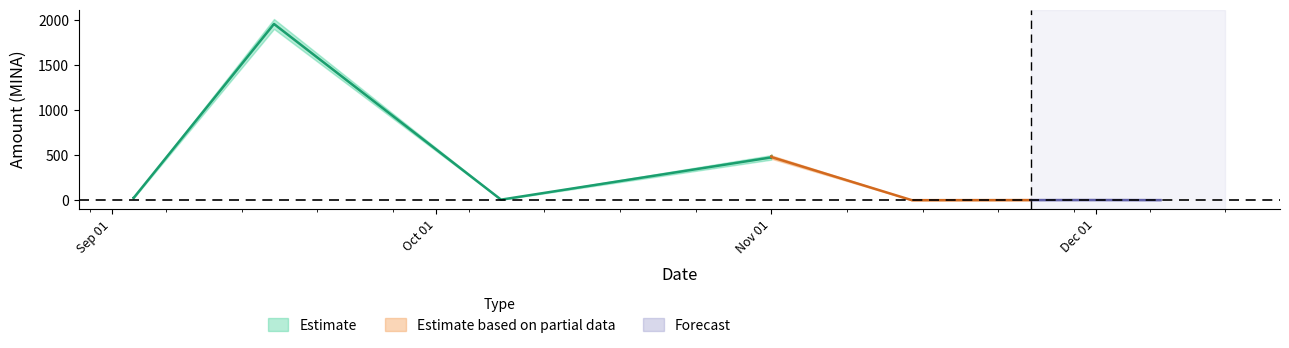

Is this an area chart (filled region under the line)?

No